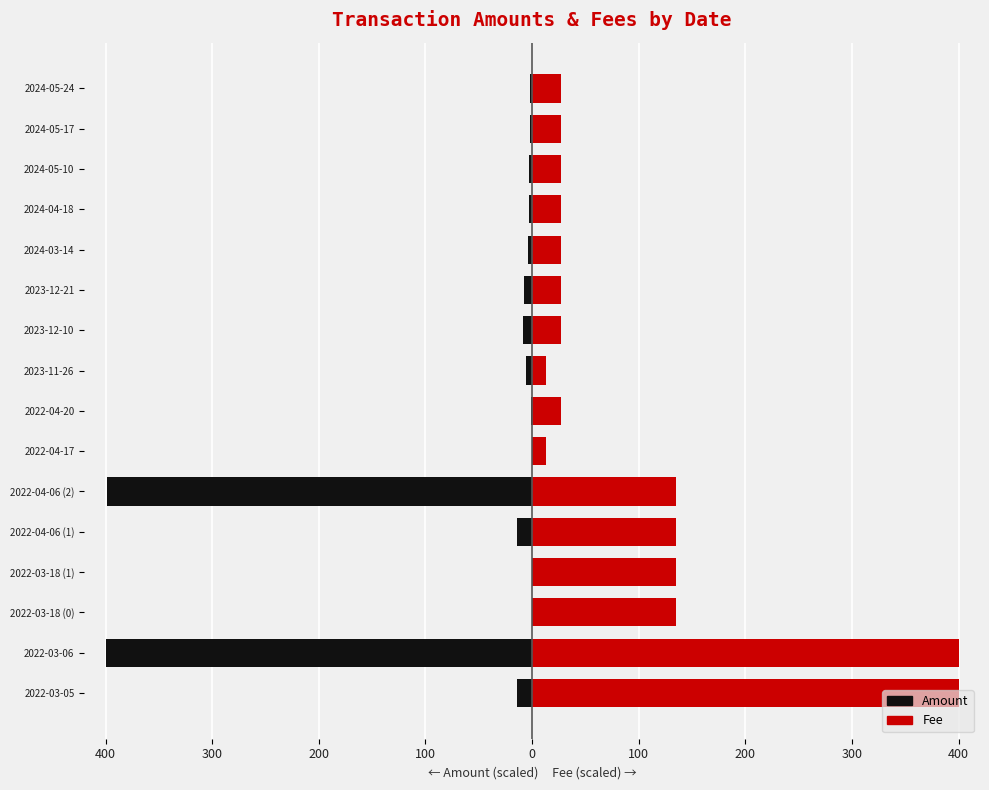

How many values in Amount (left) are below zero?

14